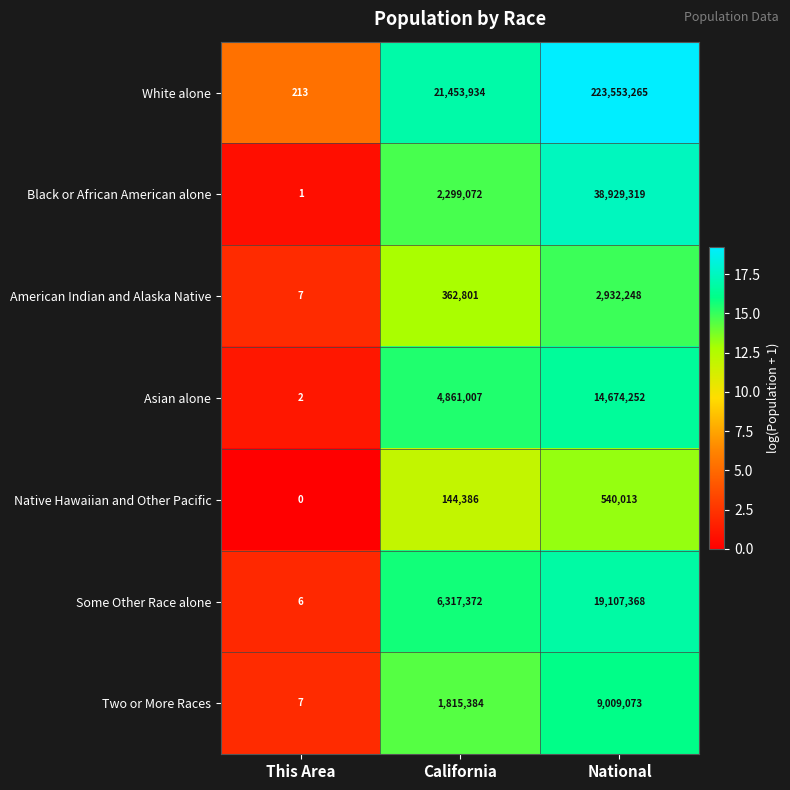

Rank the categories by Some Other Race alone value from lowest to highest.

This Area, California, National